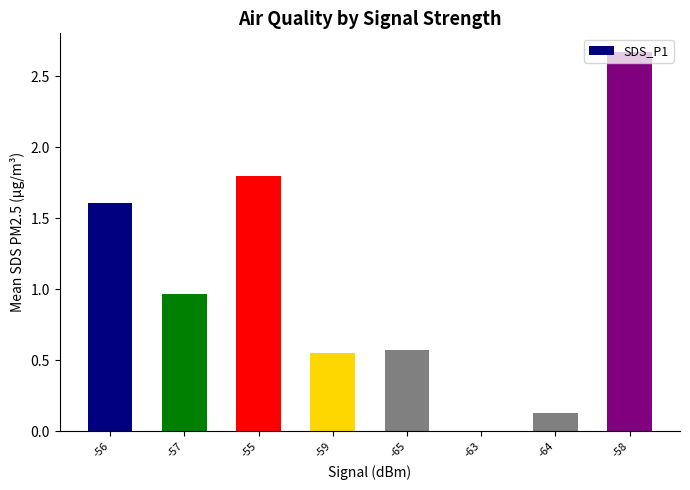

The chart shows a value of 1.2 at -55. True or false?

False